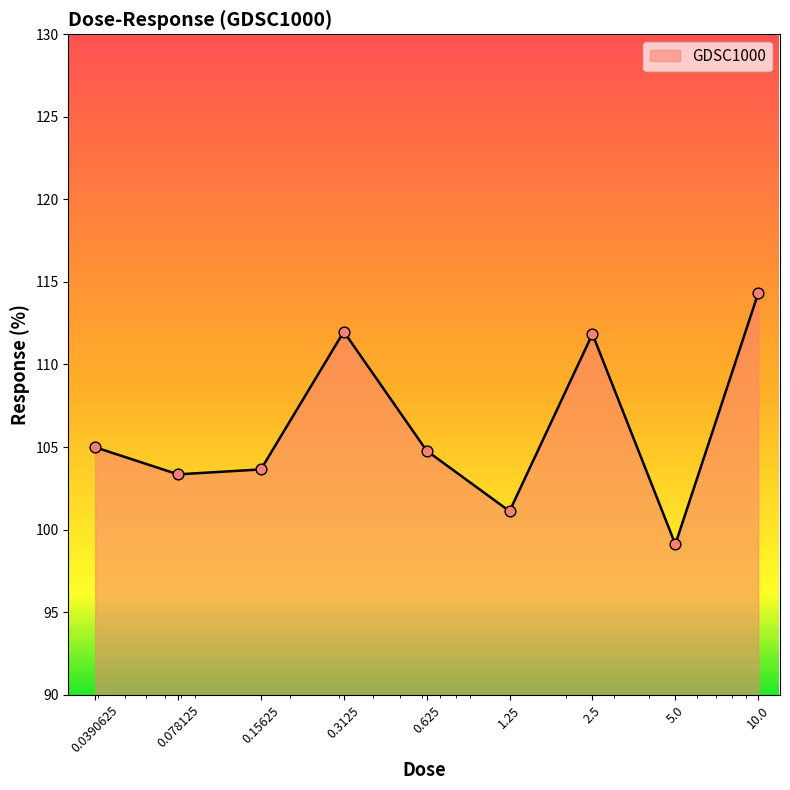

What is the minimum value shown in the chart?

99.1